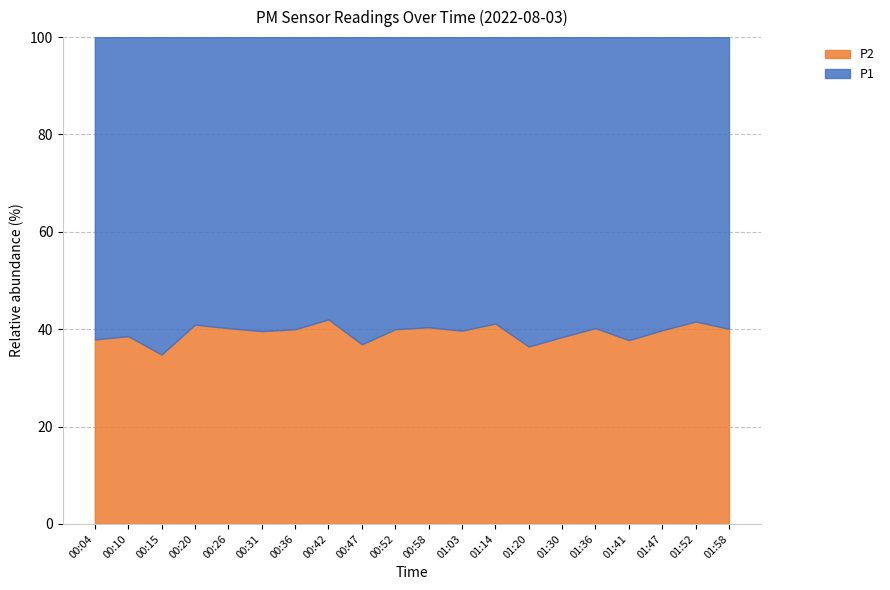

How many values in the P1 series are below 16?

5